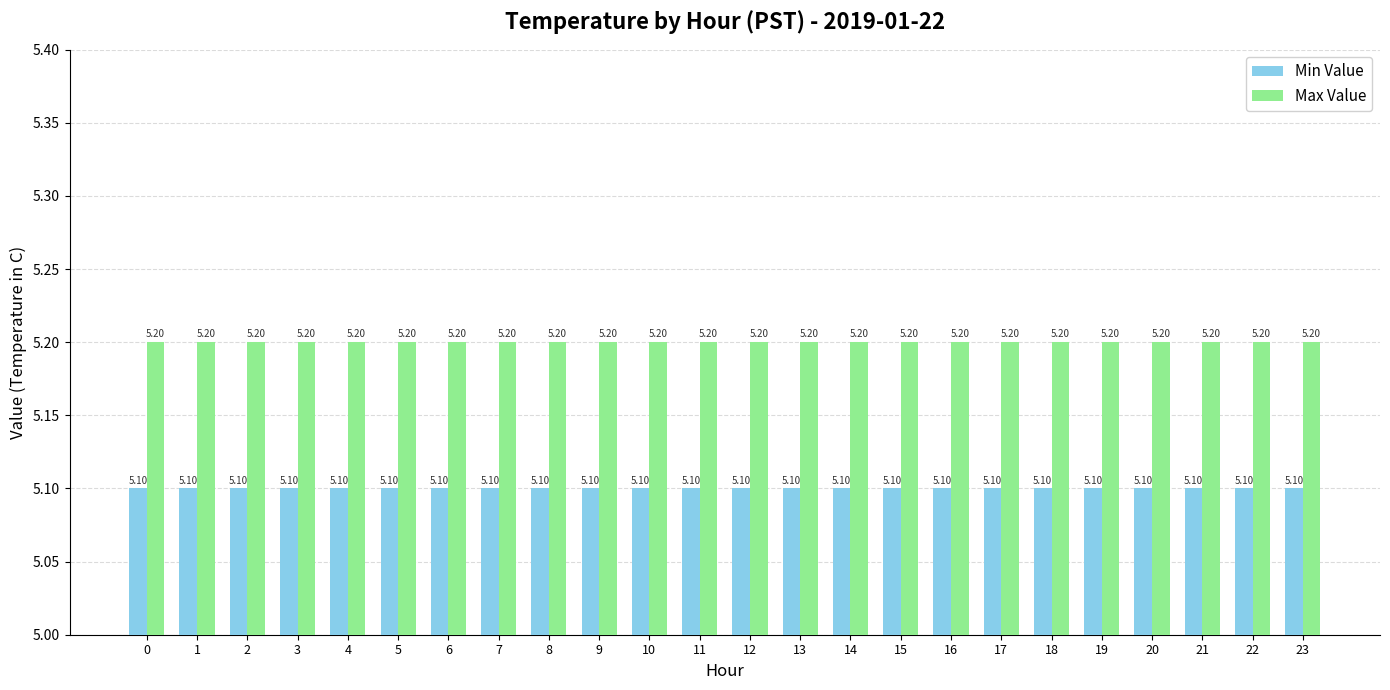

Reading left to right, transcribe all the data shown in this chart.

Min Value: 5.1	5.1	5.1	5.1	5.1	5.1	5.1	5.1	5.1	5.1	5.1	5.1	5.1	5.1	5.1	5.1	5.1	5.1	5.1	5.1	5.1	5.1	5.1	5.1
Max Value: 5.2	5.2	5.2	5.2	5.2	5.2	5.2	5.2	5.2	5.2	5.2	5.2	5.2	5.2	5.2	5.2	5.2	5.2	5.2	5.2	5.2	5.2	5.2	5.2